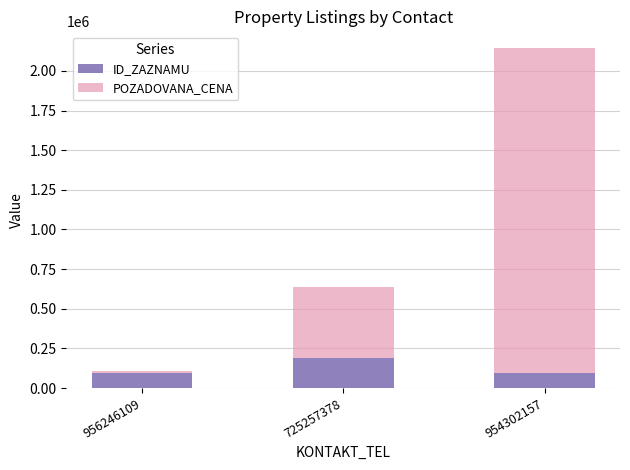

Read the ID_ZAZNAMU value at 956246109.

94046